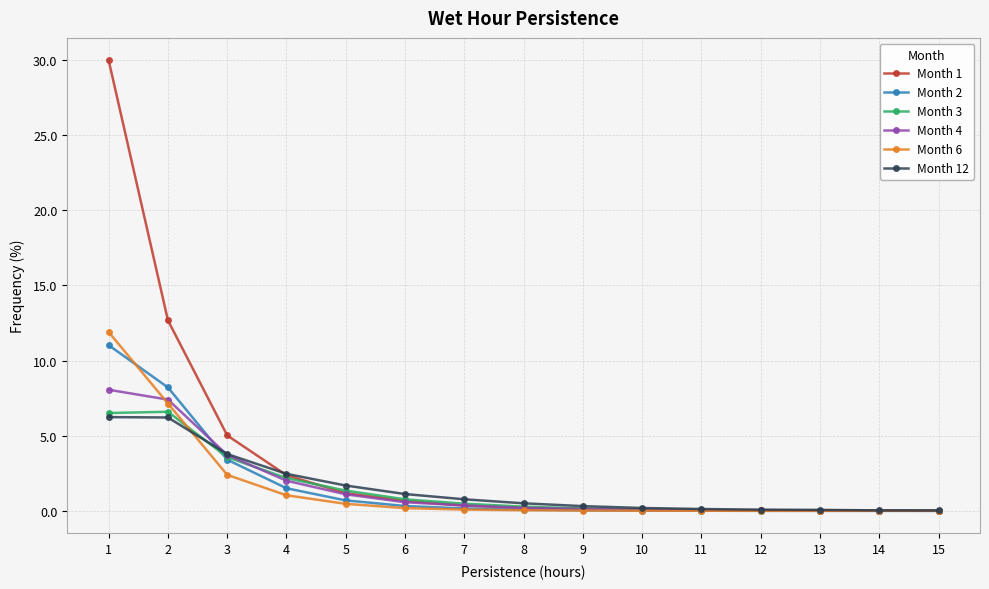

Which series has the widest spread of values?

Month 1